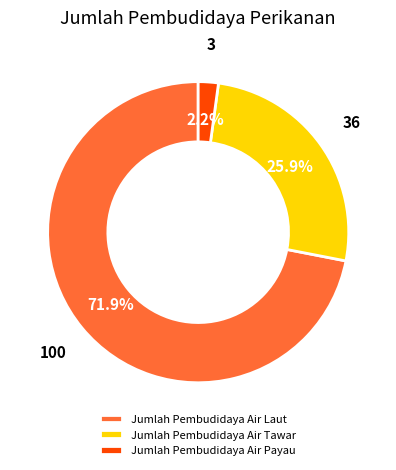

To the nearest percent, what percentage of the pie is Jumlah Pembudidaya Air Payau?

2%